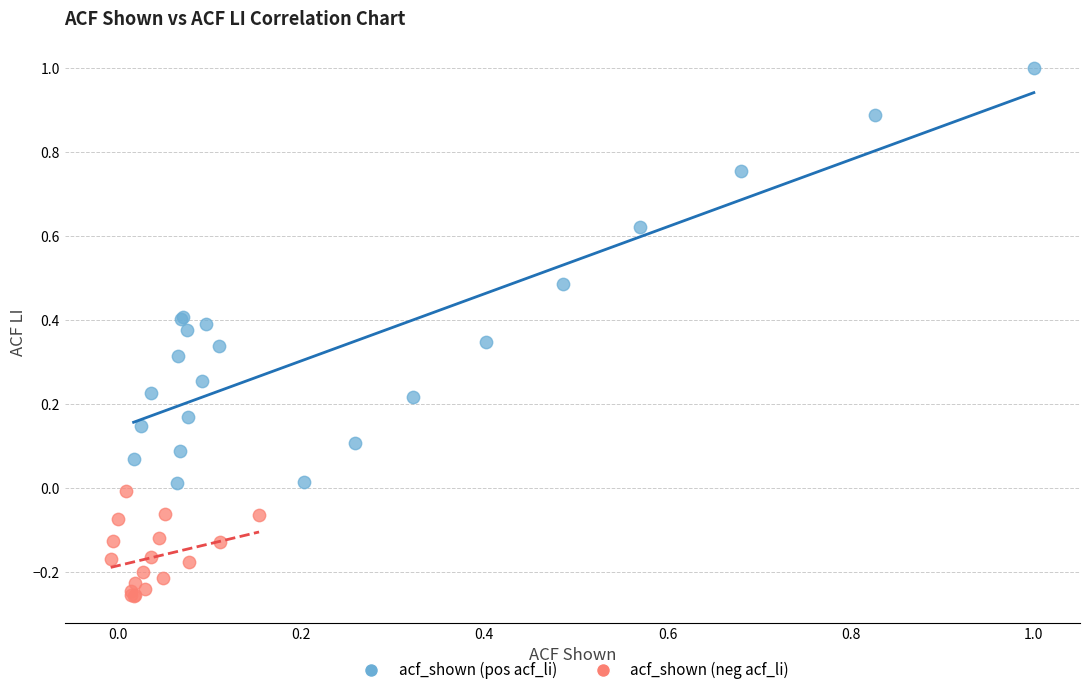

What are all the series names shown in the legend?

acf_shown (pos acf_li), acf_shown (neg acf_li)